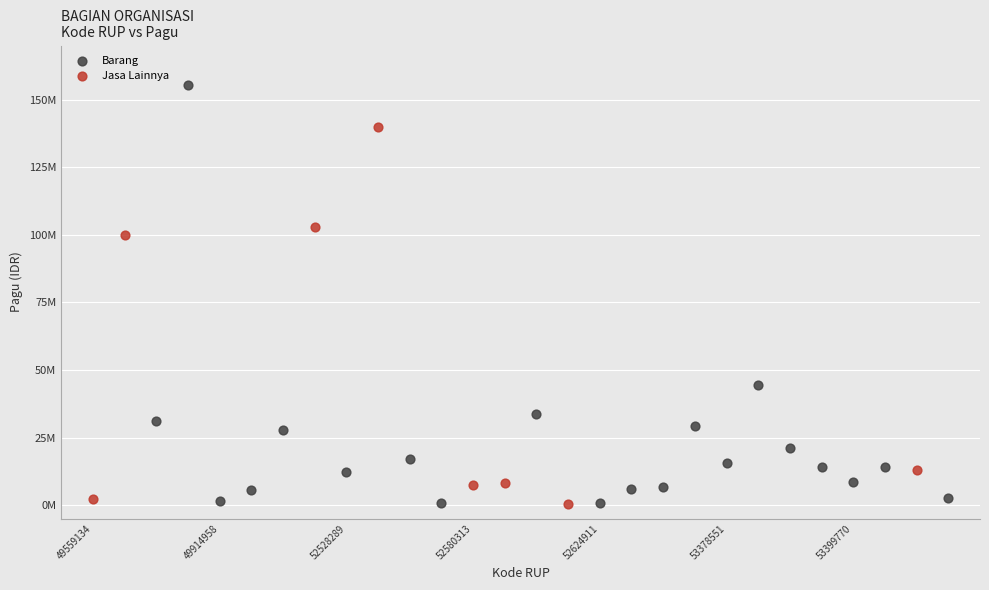

What are all the series names shown in the legend?

Barang, Jasa Lainnya